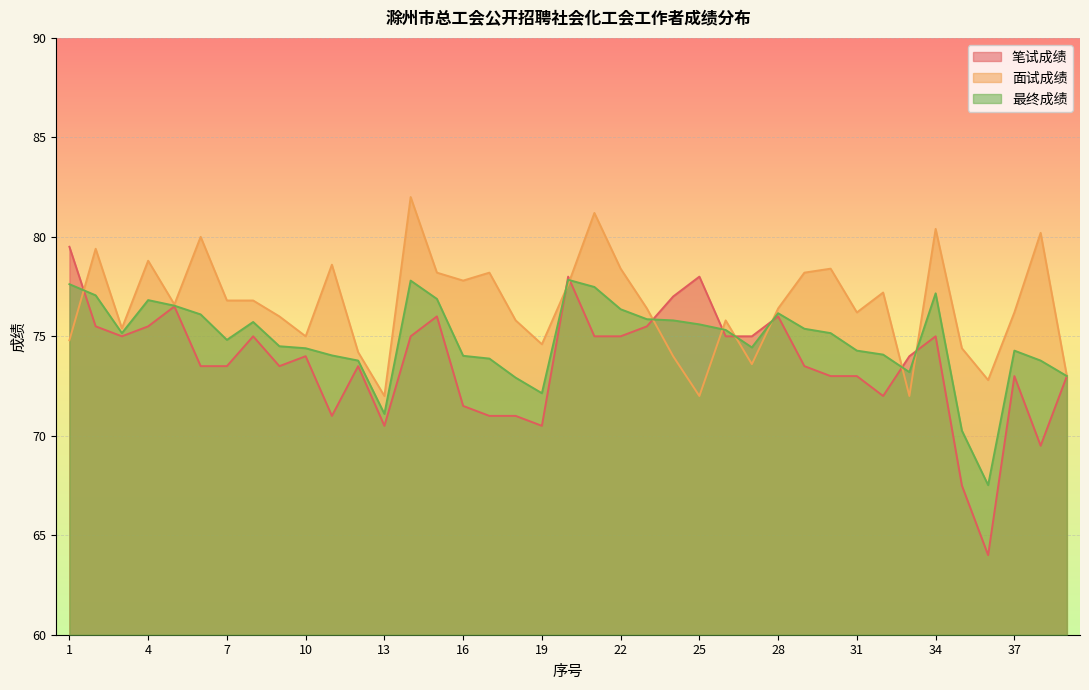

Reading left to right, list all the values displayed in this chart.

笔试成绩: 1=79.5	2=75.5	3=75.0	4=75.5	5=76.5	6=73.5	7=73.5	8=75.0	9=73.5	10=74.0	11=71.0	12=73.5	13=70.5	14=75.0	15=76.0	16=71.5	17=71.0	18=71.0	19=70.5	20=78.0	21=75.0	22=75.0	23=75.5	24=77.0	25=78.0	26=75.0	27=75.0	28=76.0	29=73.5	30=73.0	31=73.0	32=72.0	33=74.0	34=75.0	35=67.5	36=64.0	37=73.0	38=69.5	39=73.0
面试成绩: 1=74.8	2=79.4	3=75.4	4=78.8	5=76.6	6=80.0	7=76.8	8=76.8	9=76.0	10=75.0	11=78.6	12=74.2	13=72.0	14=82.0	15=78.2	16=77.8	17=78.2	18=75.8	19=74.6	20=77.6	21=81.2	22=78.4	23=76.4	24=74.0	25=72.0	26=75.8	27=73.6	28=76.4	29=78.2	30=78.4	31=76.2	32=77.2	33=72.0	34=80.4	35=74.4	36=72.8	37=76.2	38=80.2	39=73.0
最终成绩: 1=77.6	2=77.1	3=75.2	4=76.8	5=76.5	6=76.1	7=74.8	8=75.7	9=74.5	10=74.4	11=74.0	12=73.8	13=71.1	14=77.8	15=76.9	16=74.0	17=73.9	18=72.9	19=72.1	20=77.8	21=77.5	22=76.4	23=75.9	24=75.8	25=75.6	26=75.3	27=74.4	28=76.2	29=75.4	30=75.2	31=74.3	32=74.1	33=73.2	34=77.2	35=70.3	36=67.5	37=74.3	38=73.8	39=73.0